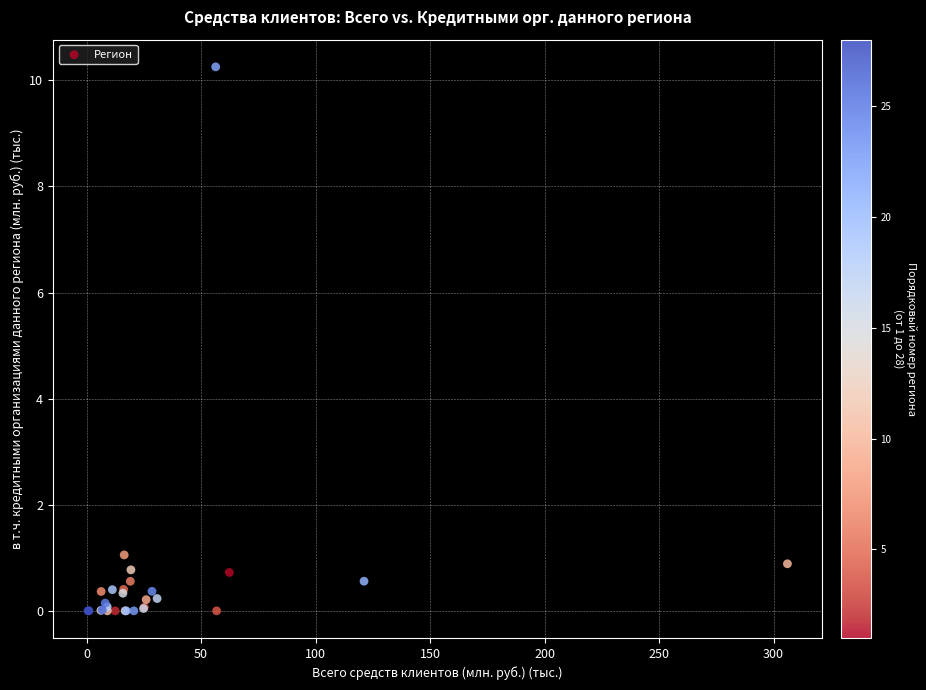

What Y value in the scatter plot is closest to 5?

1.1